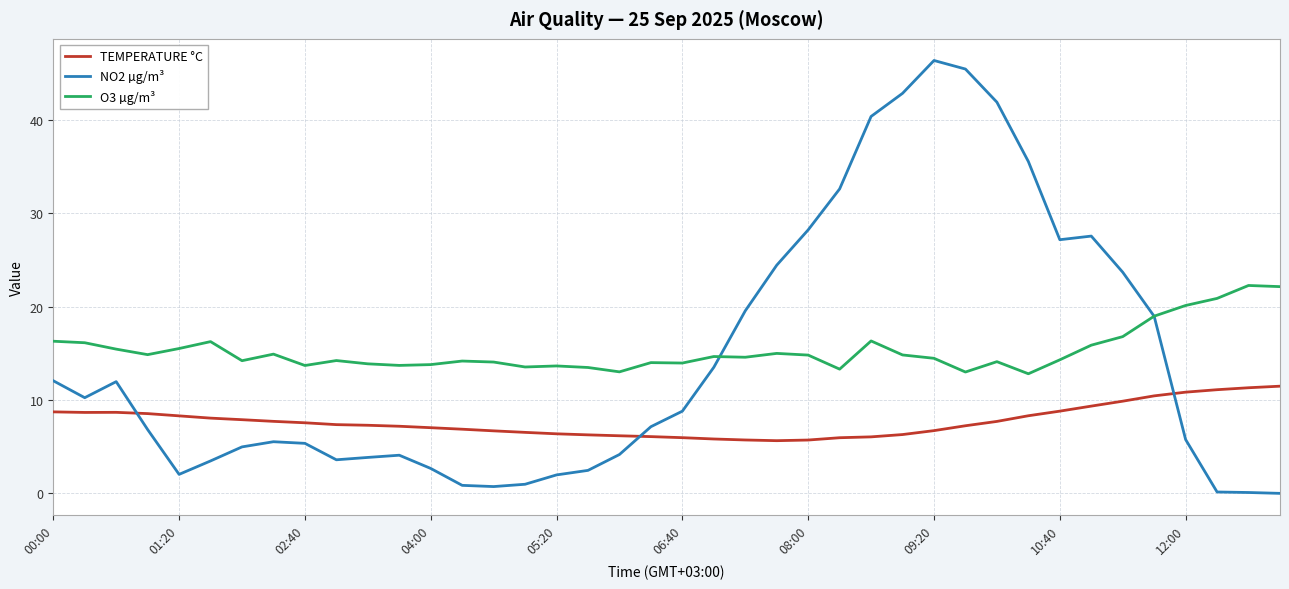

List the series in order of their peak value, lowest first.

TEMPERATURE °C, O3 µg/m³, NO2 µg/m³